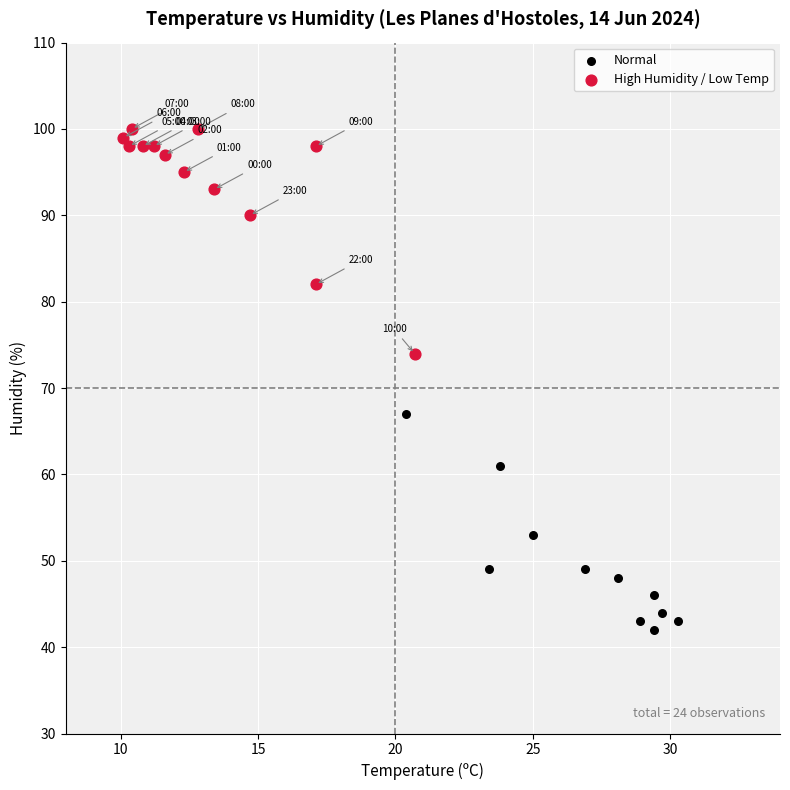

Which series reaches the maximum Y coordinate?

High Humidity / Low Temp